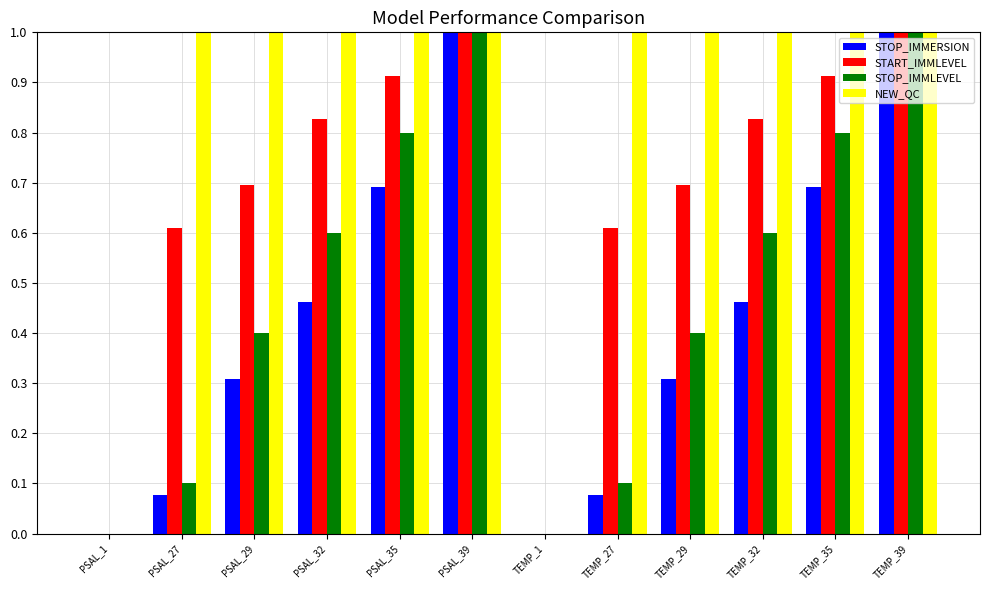

What is the highest value of the START_IMMLEVEL series?

1.0